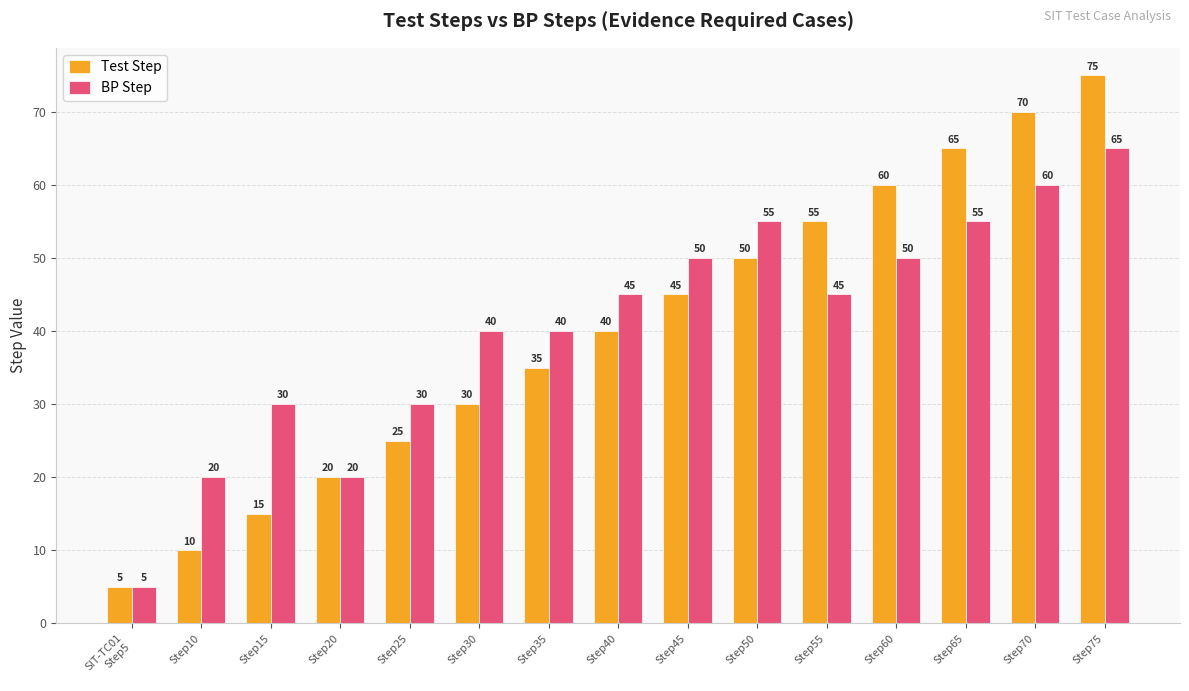

Which label corresponds to the smallest value in the chart?

SIT-TC01
Step5